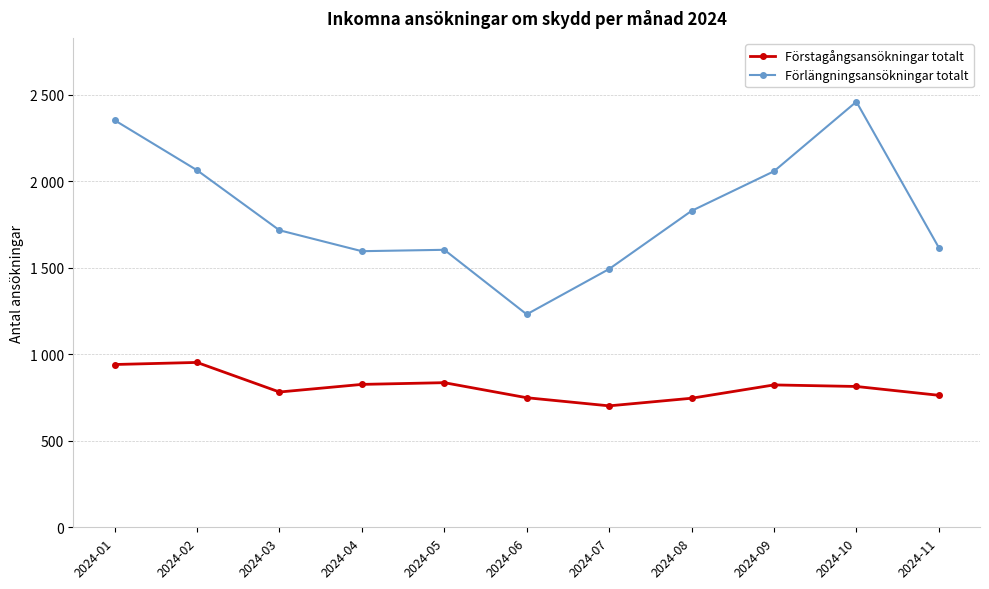

At which label is Förstagångsansökningar totalt closest to 827?

2024-04